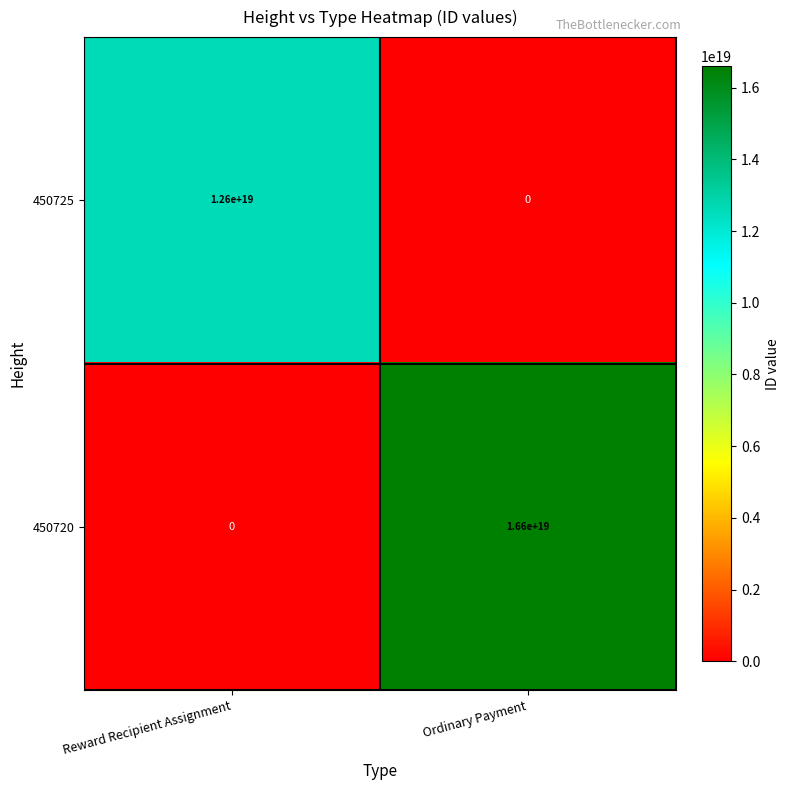

At which label does 450725 reach its minimum?

Ordinary Payment